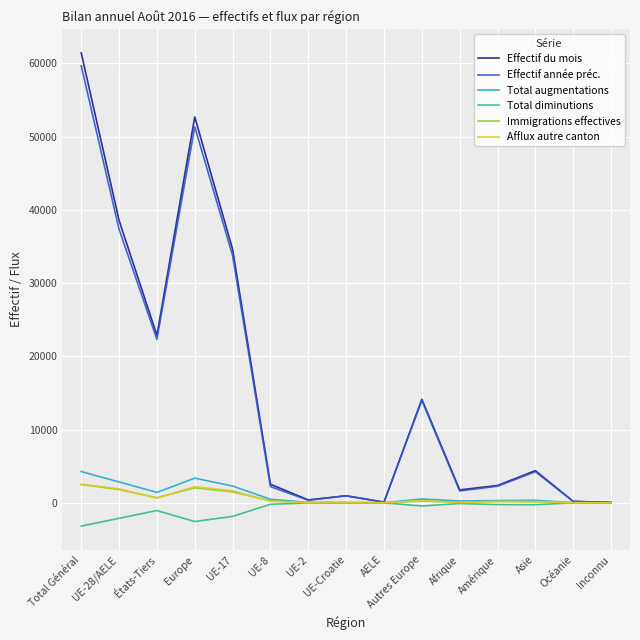

Does the chart display data point markers on the line(s)?

No